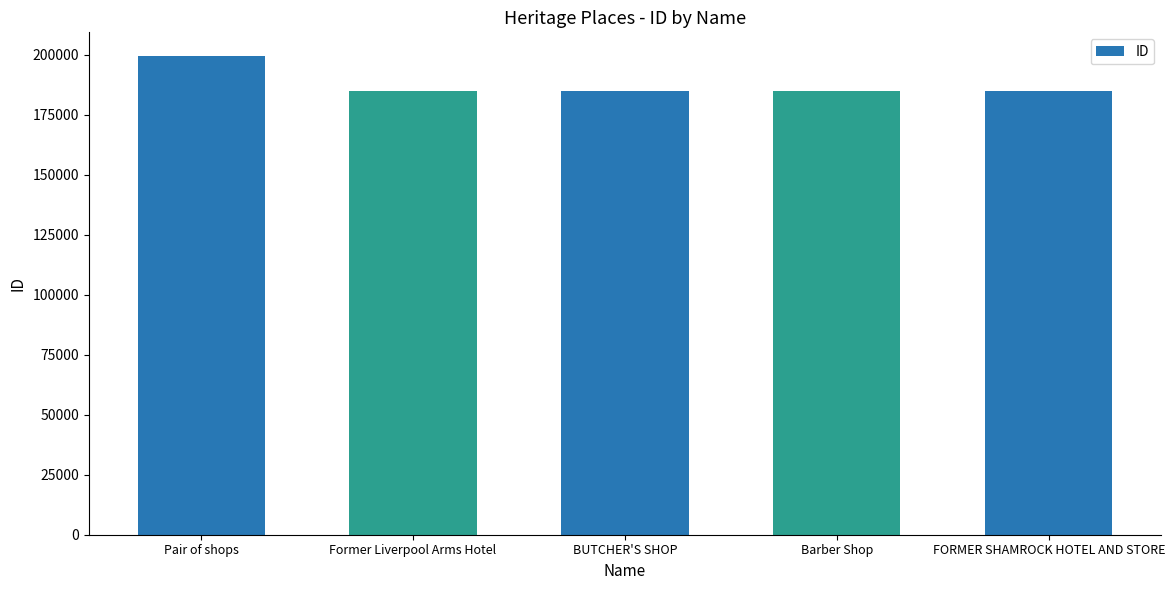

The value at Former Liverpool Arms Hotel is 184801. True or false?

True